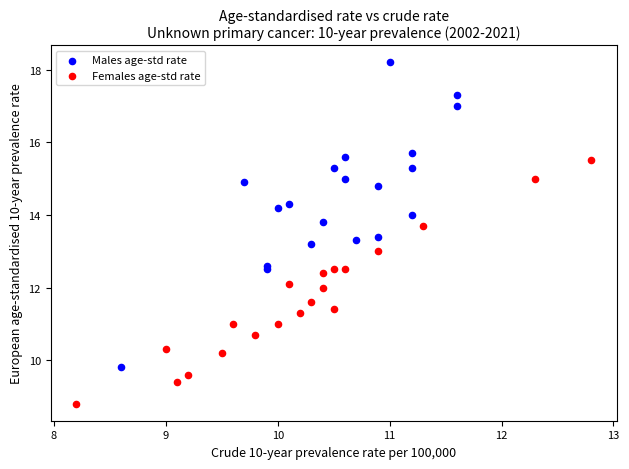

Which series reaches the maximum Y coordinate?

Males age-std rate